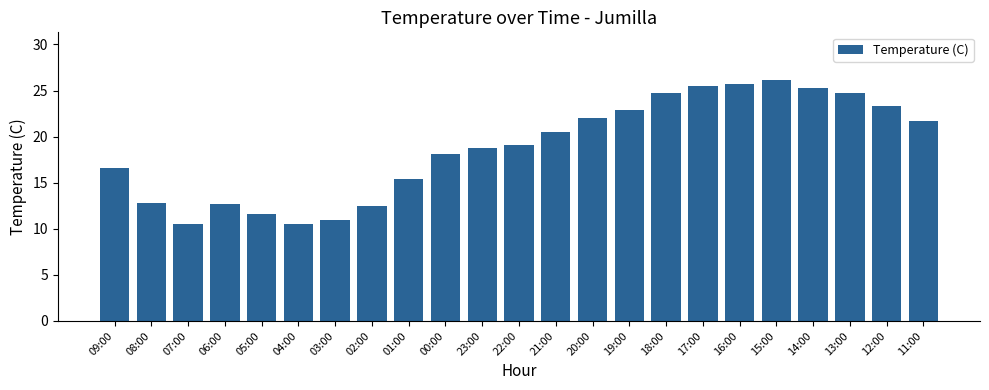

At which label does the data first exceed 19?

22:00